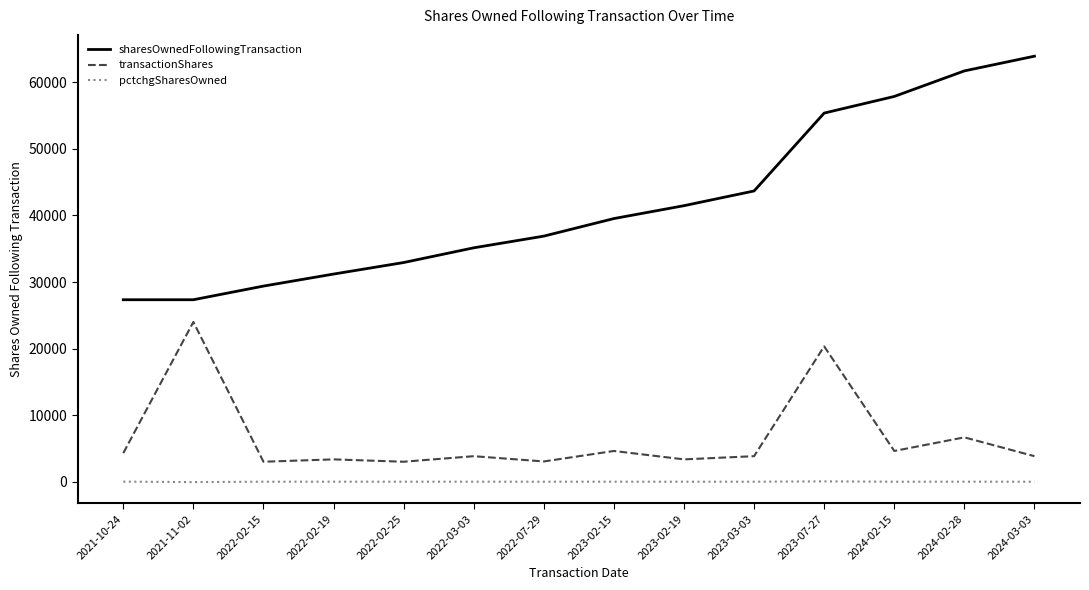

What is the average value of the sharesOwnedFollowingTransaction series?

41693